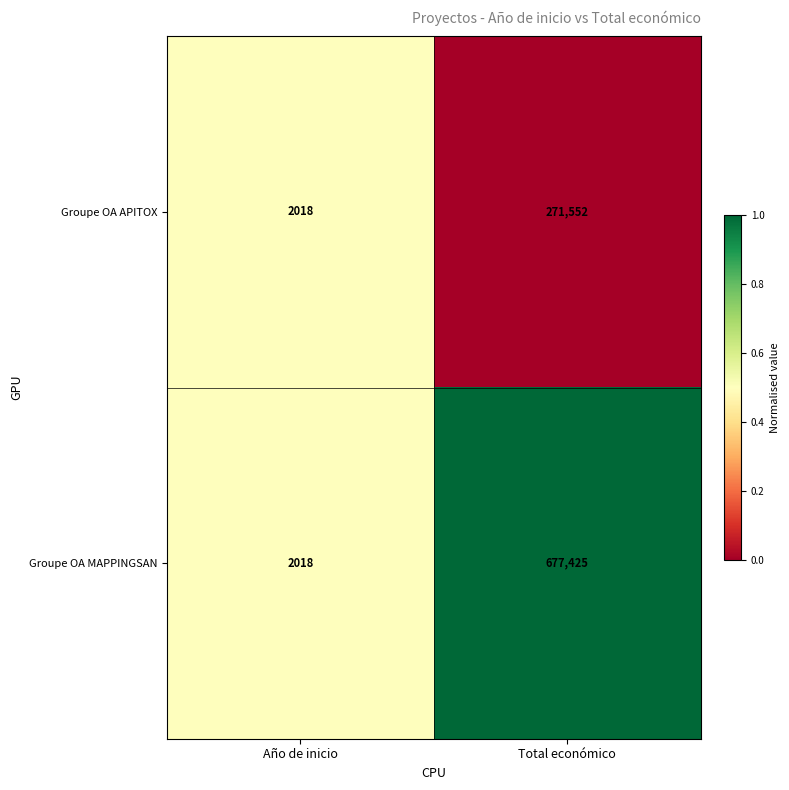

Which series has the largest range (max minus min)?

Groupe OA MAPPINGSAN